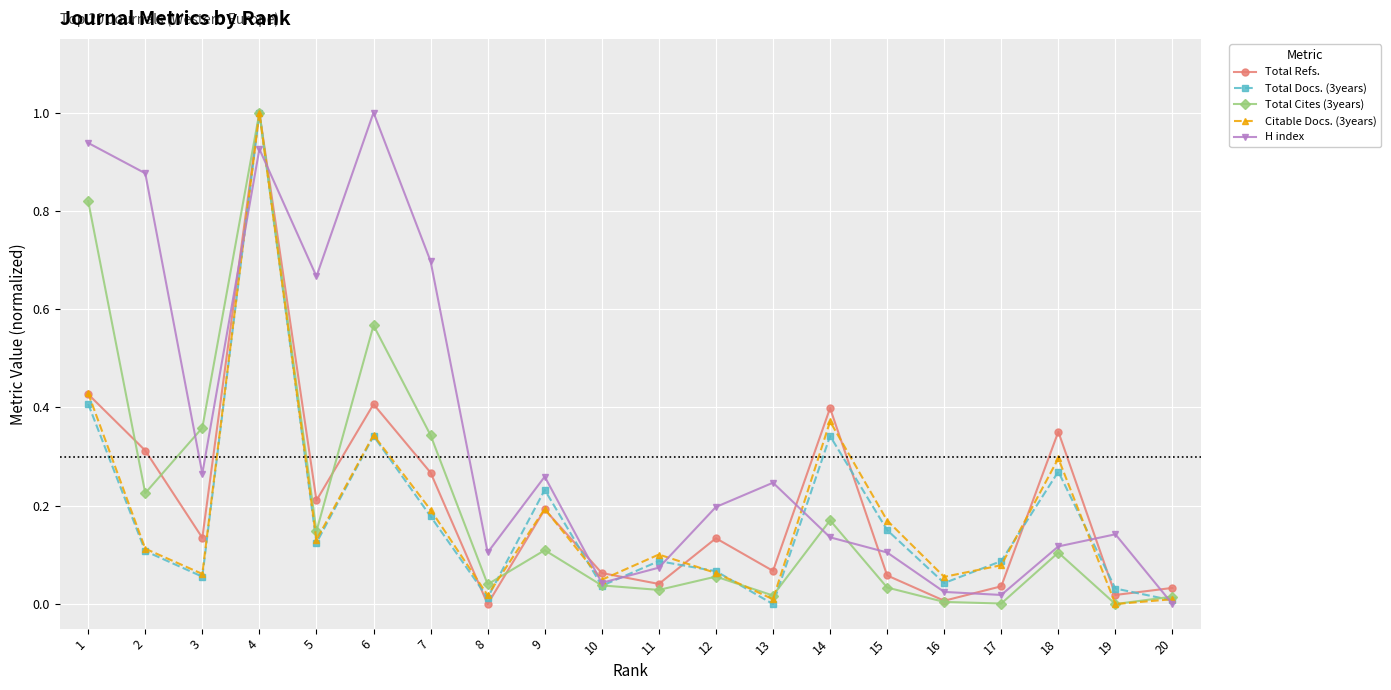

Is it true that Total Refs. equals 0.3 at 9?

False